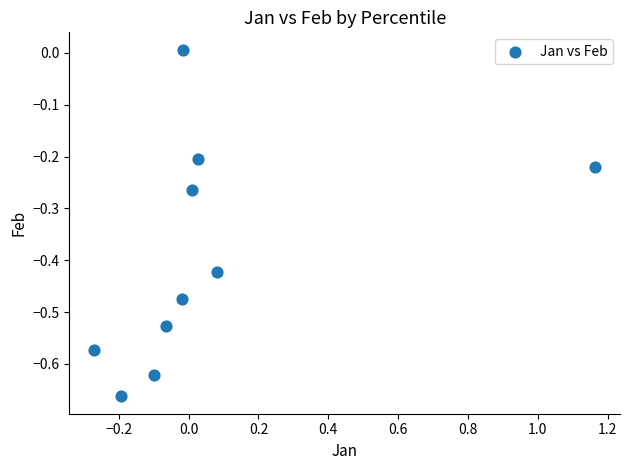

What is the range of Y values (max minus min)?

0.7